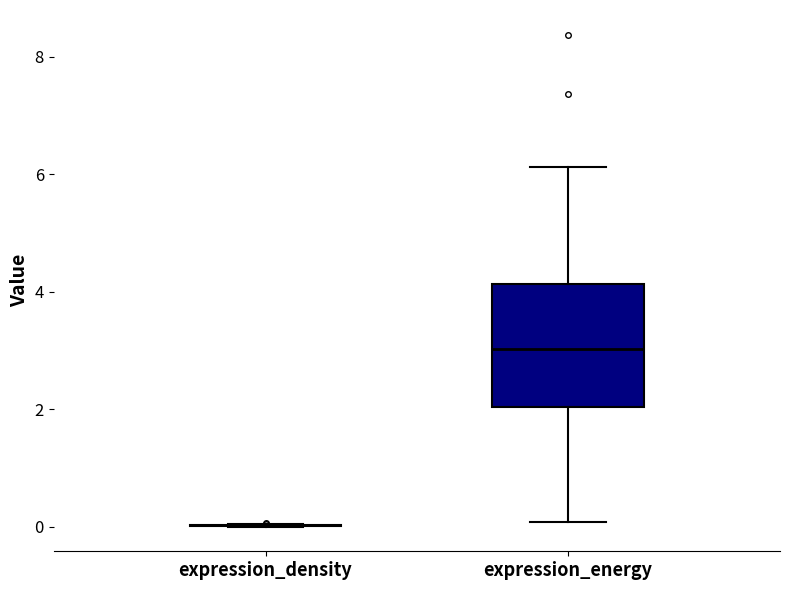

Comparing the boxes themselves (not the whiskers), which one is the tallest?

expression_energy